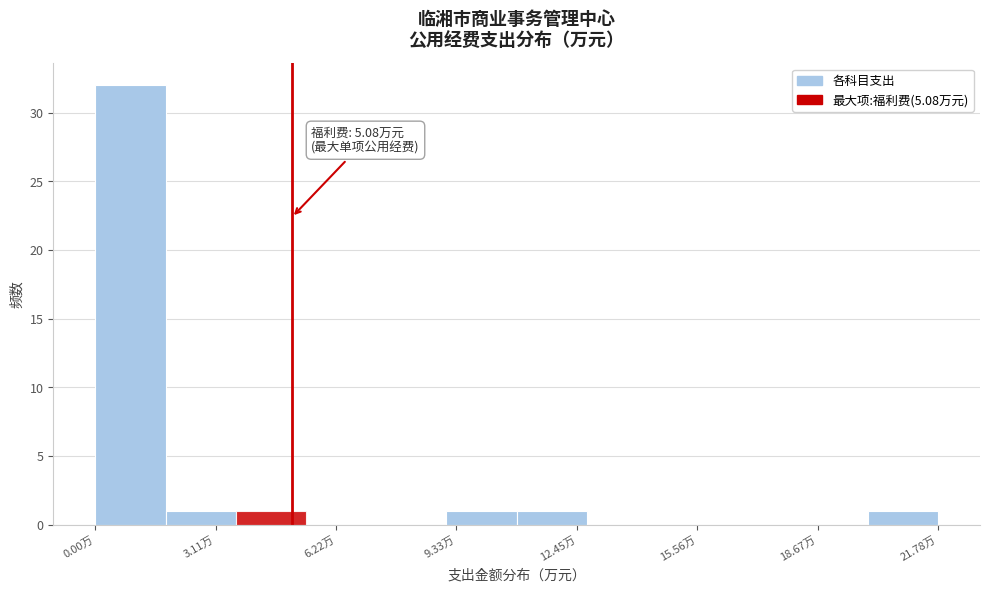

Around what value on the x-axis is the tallest bar? Give the approximate position of its centre, as read against the axis.

1.0